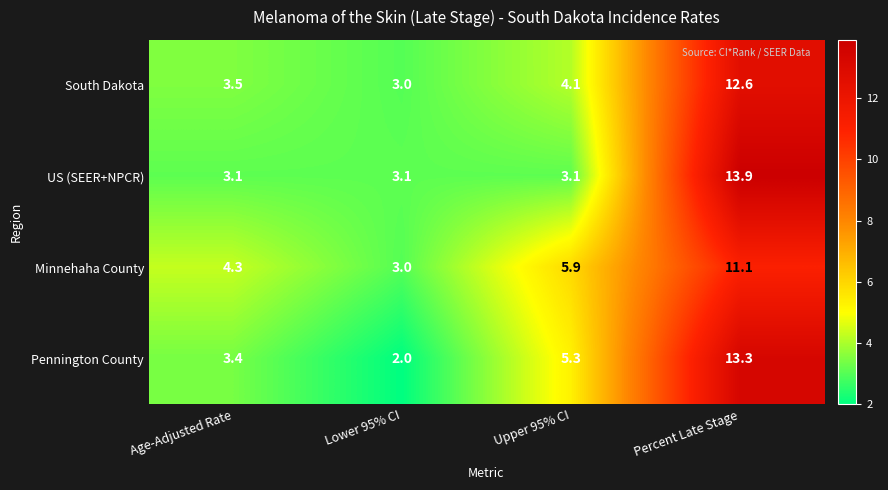

At which label does Pennington County reach its minimum?

Lower 95% CI